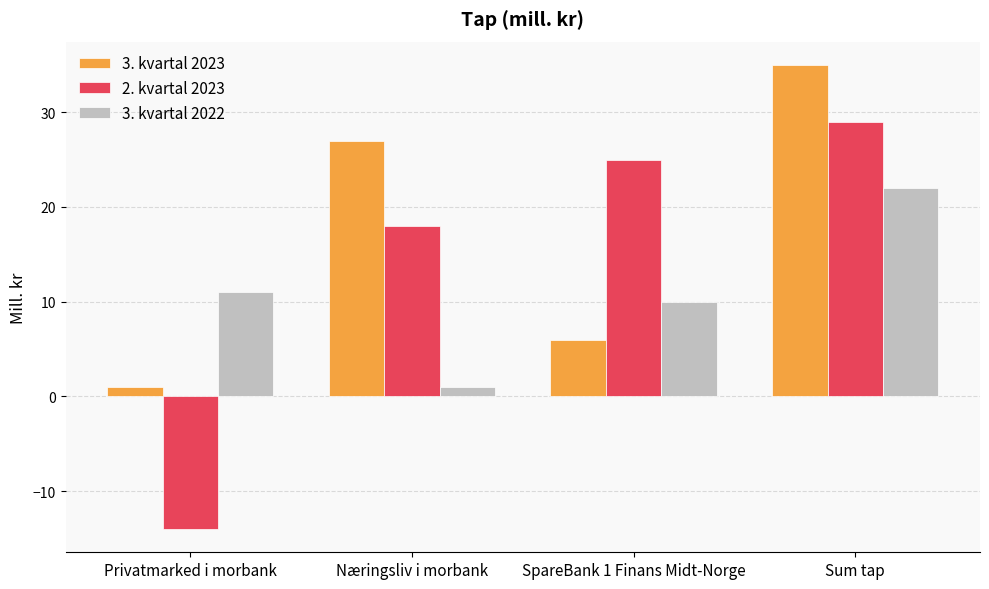

Which series changed the most between SpareBank 1 Finans Midt-Norge and Sum tap?

3. kvartal 2023